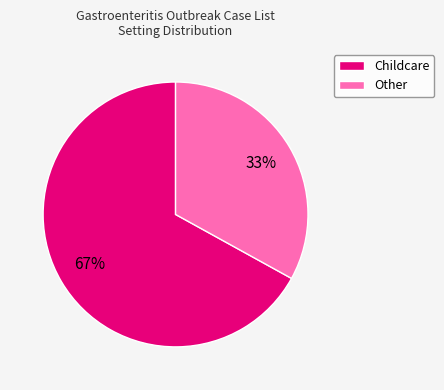

The Other slice represents 33% of the pie. True or false?

True